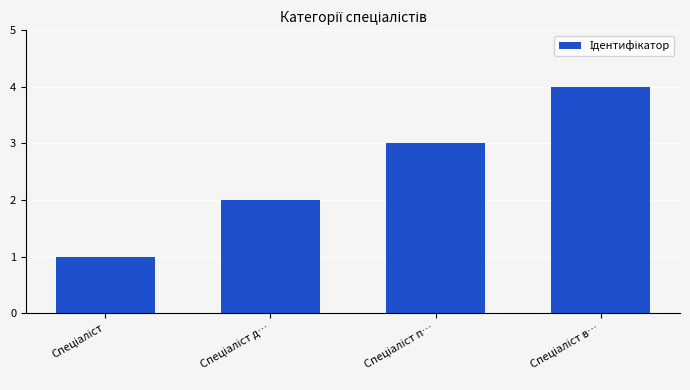

How many series are shown in this chart?

1